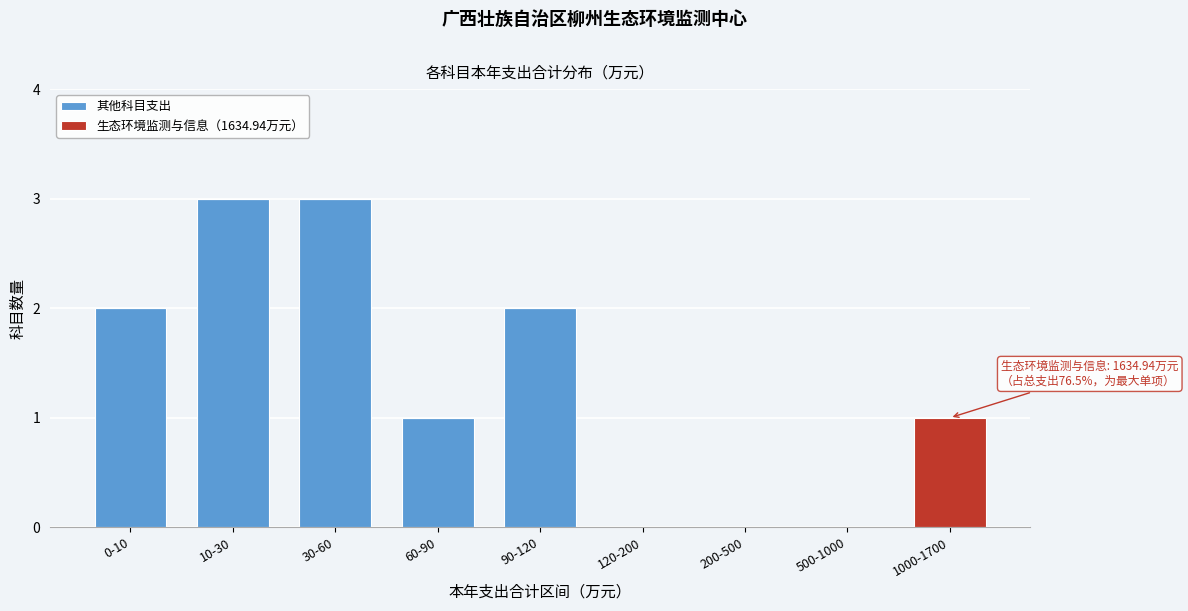

Reading left to right, list the values for the 其他科目支出 series.

0-10=2	10-30=3	30-60=3	60-90=1	90-120=2	120-200=0	200-500=0	500-1000=0	1000-1700=0